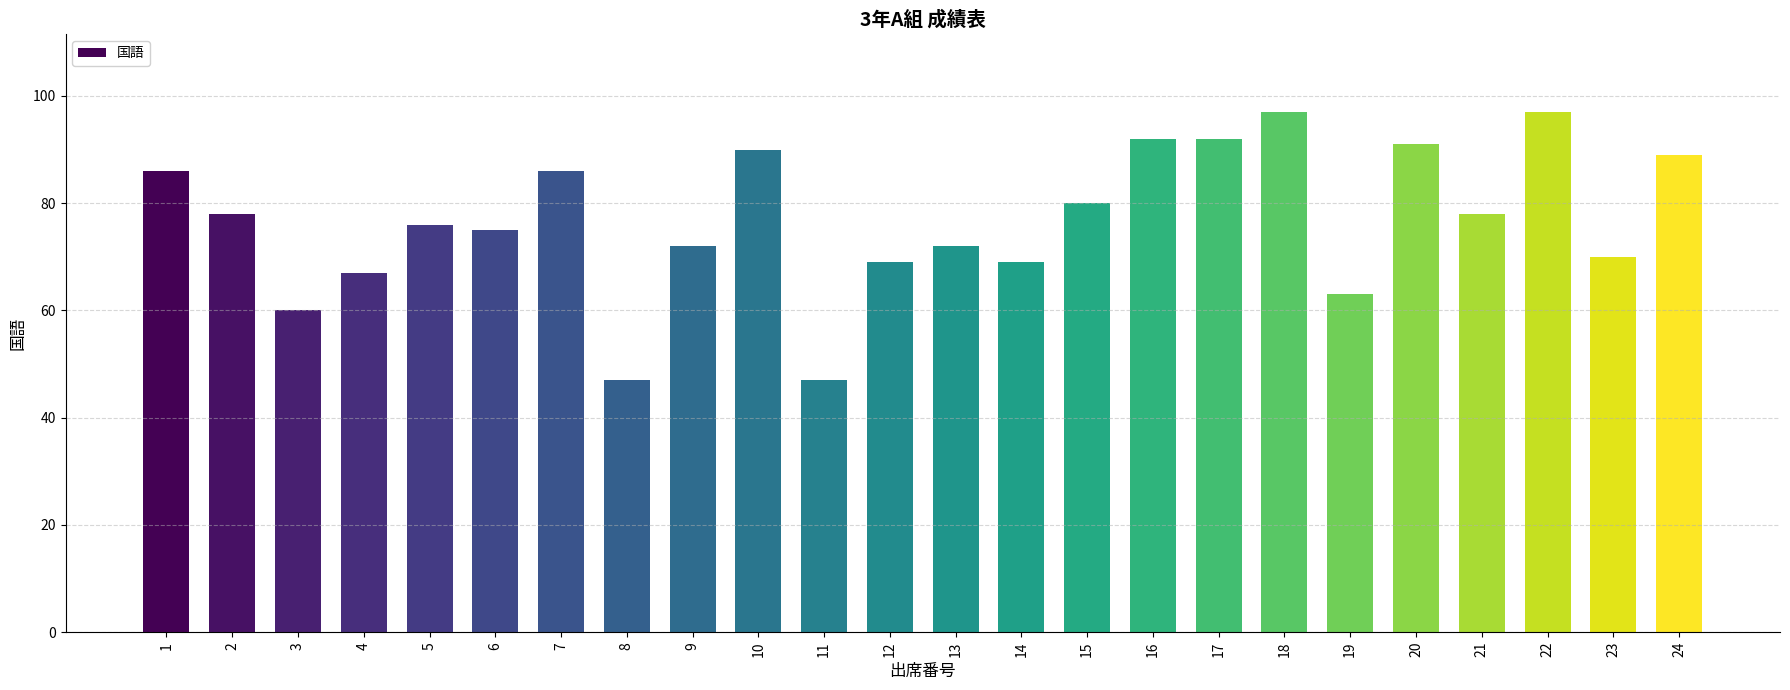

The value at 3 is 60. True or false?

True